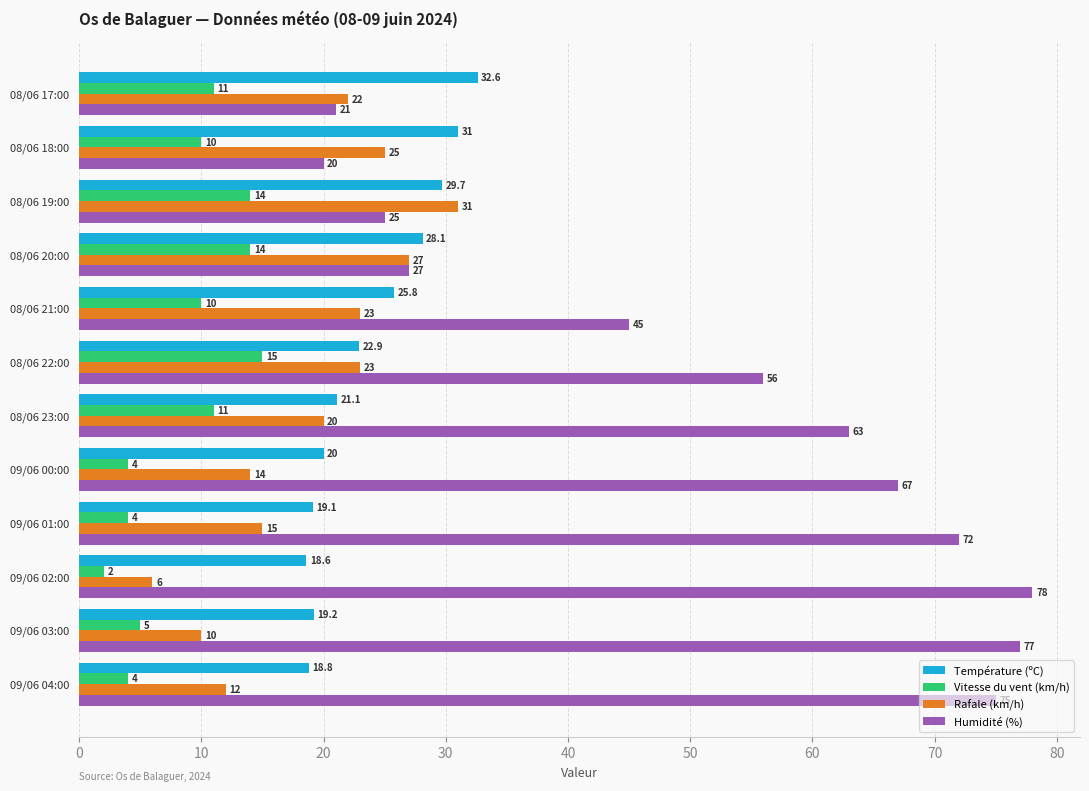

Where is Température (ºC) nearest to the value 25?

08/06 21:00